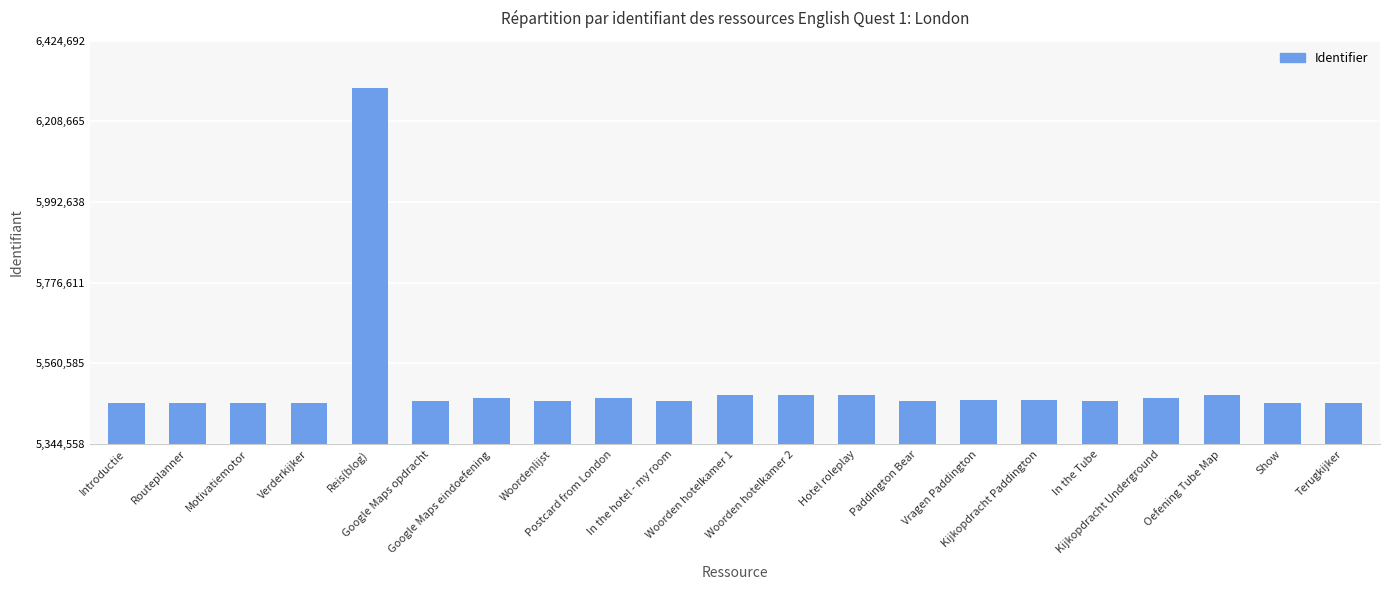

What value does the data have at Woordenlijst, to the nearest 50?

5459600